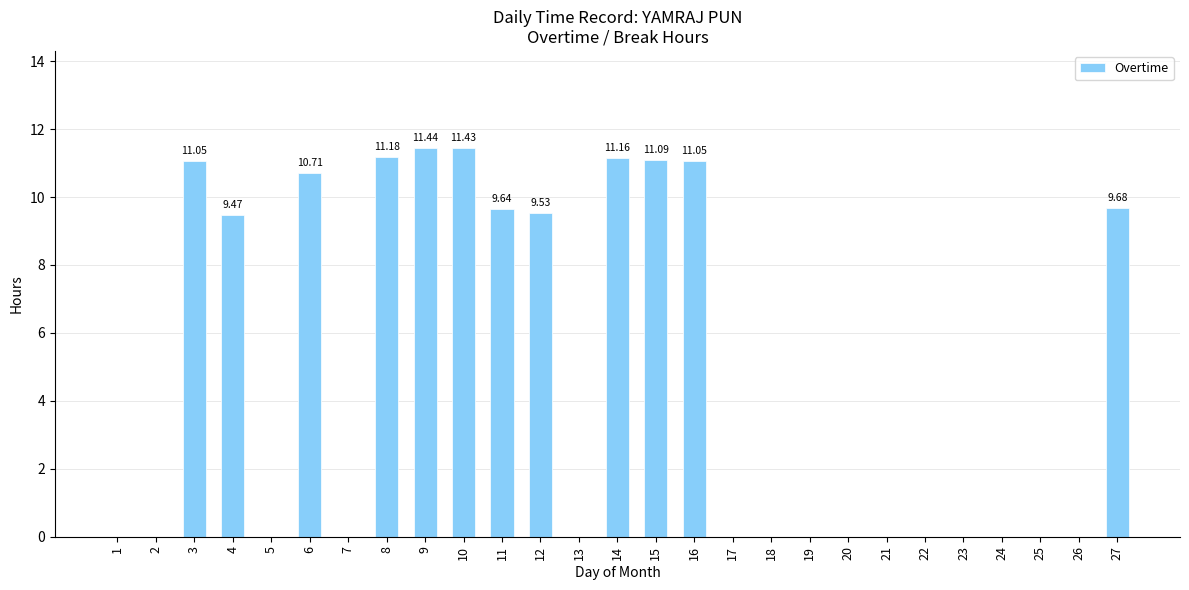

Which has a higher value, 9 or 26?

9